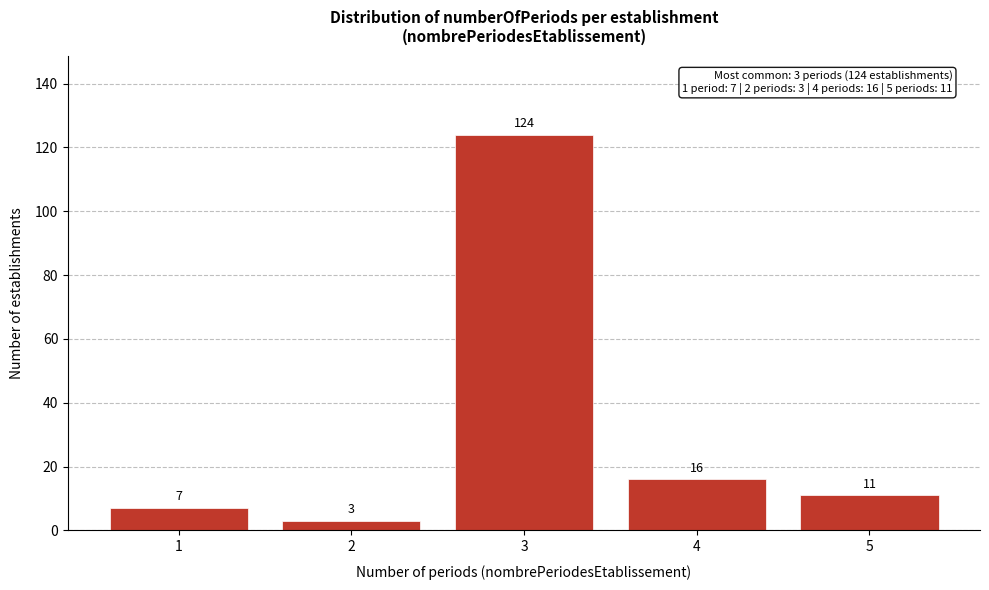

Reading left to right, extract all data points from this chart.

7	3	124	16	11